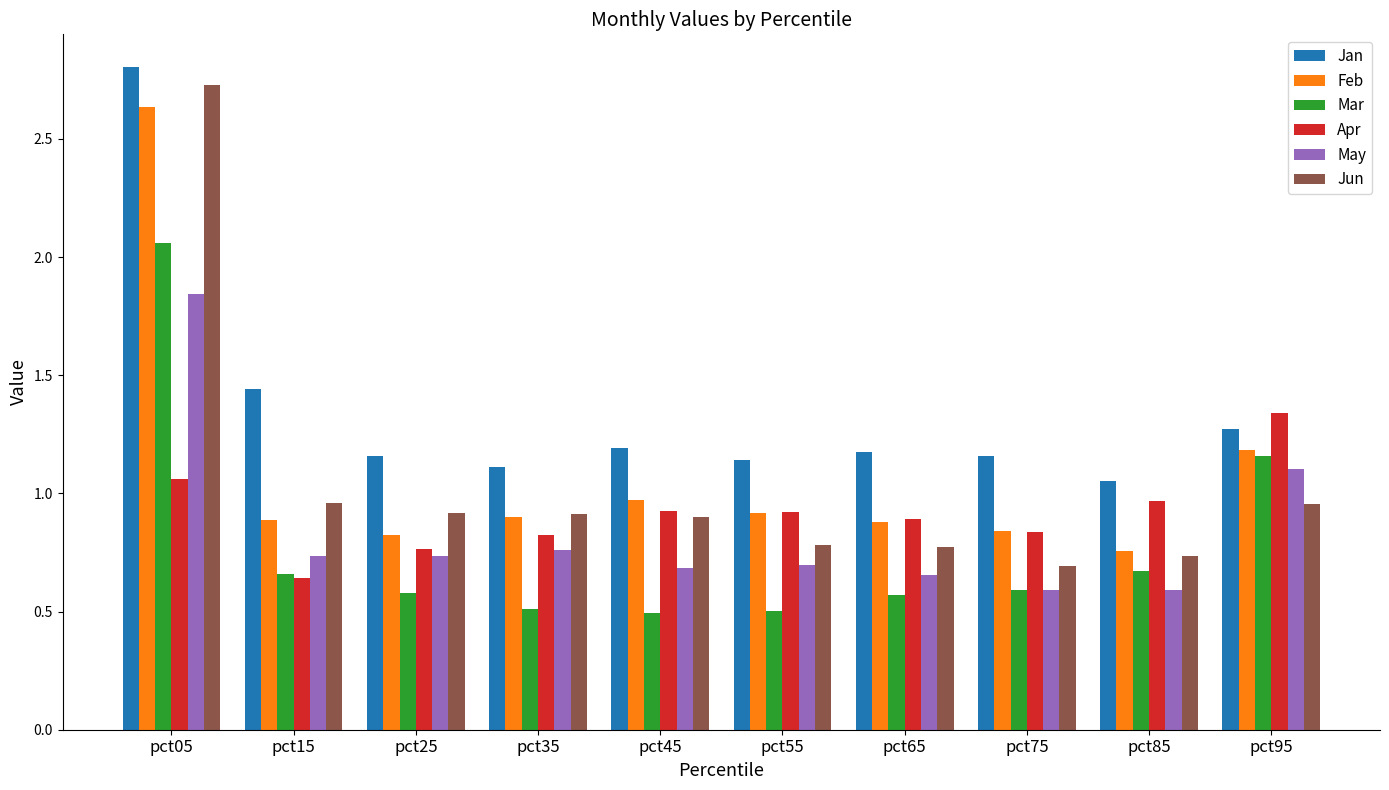

What is the value of the Mar bar at the 5th from the left?

0.5